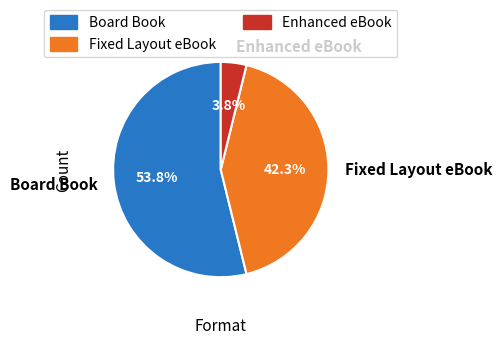

Count the number of slices in the pie.

3